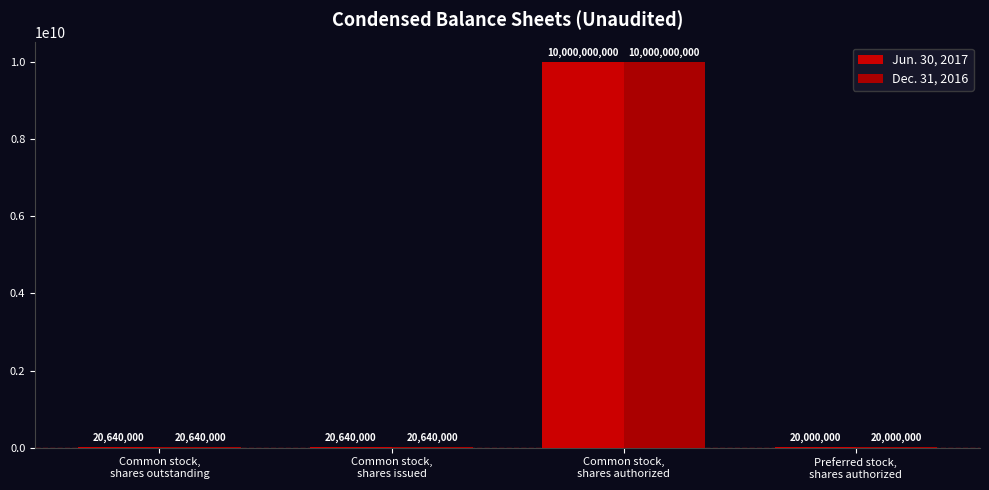

Which series has the largest total across all categories?

Jun. 30, 2017